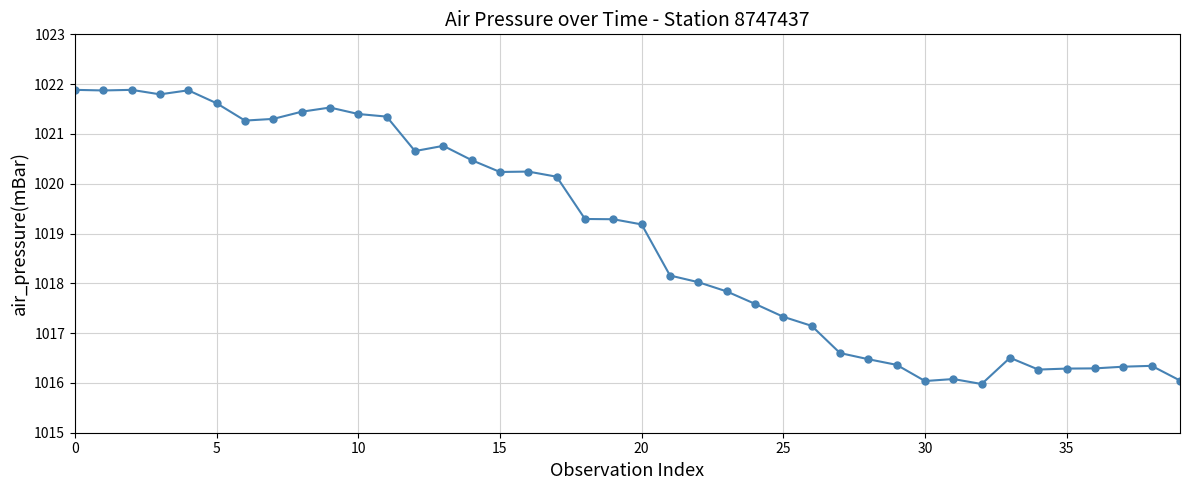

True or false: the data has more than 2 interior local peaks.

True